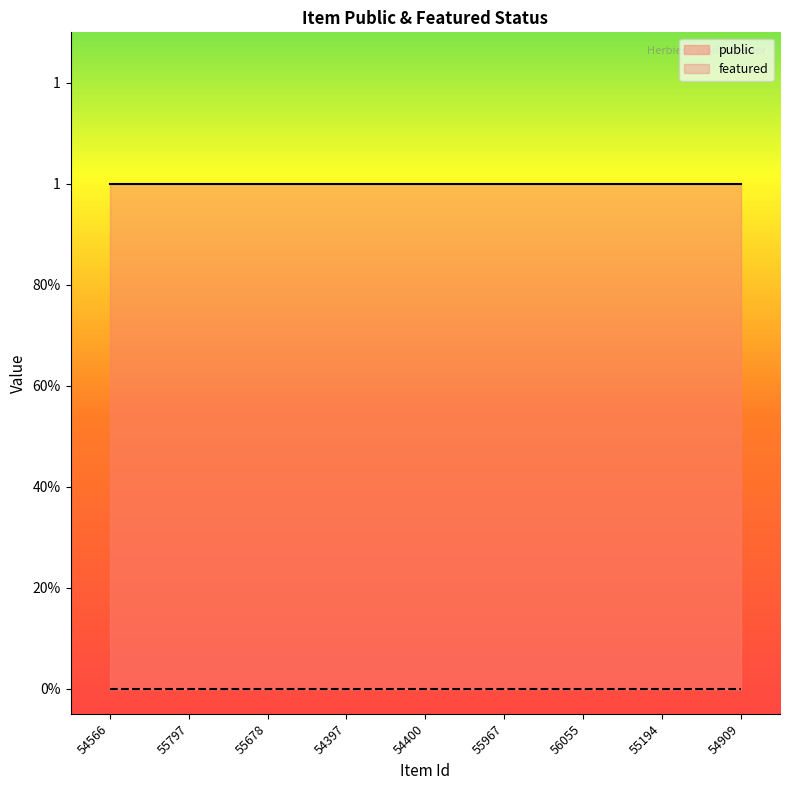

Does the chart have visible grid lines?

No